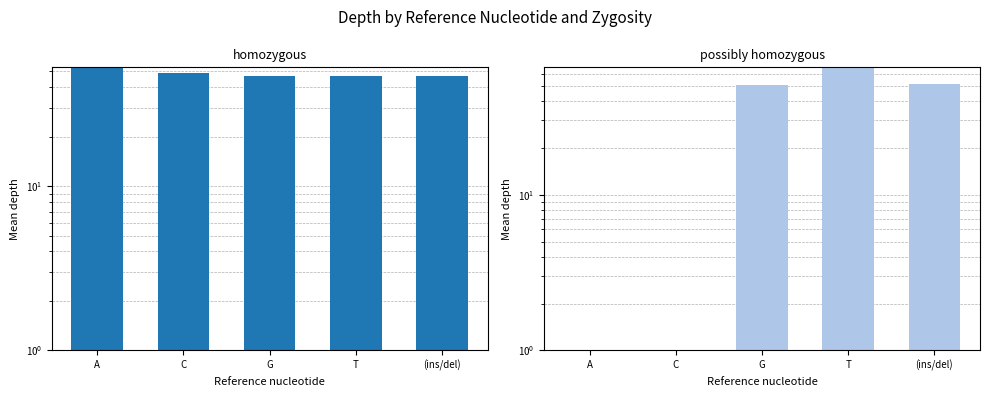

List the series in order of their peak value, lowest first.

homozygous, possibly homozygous